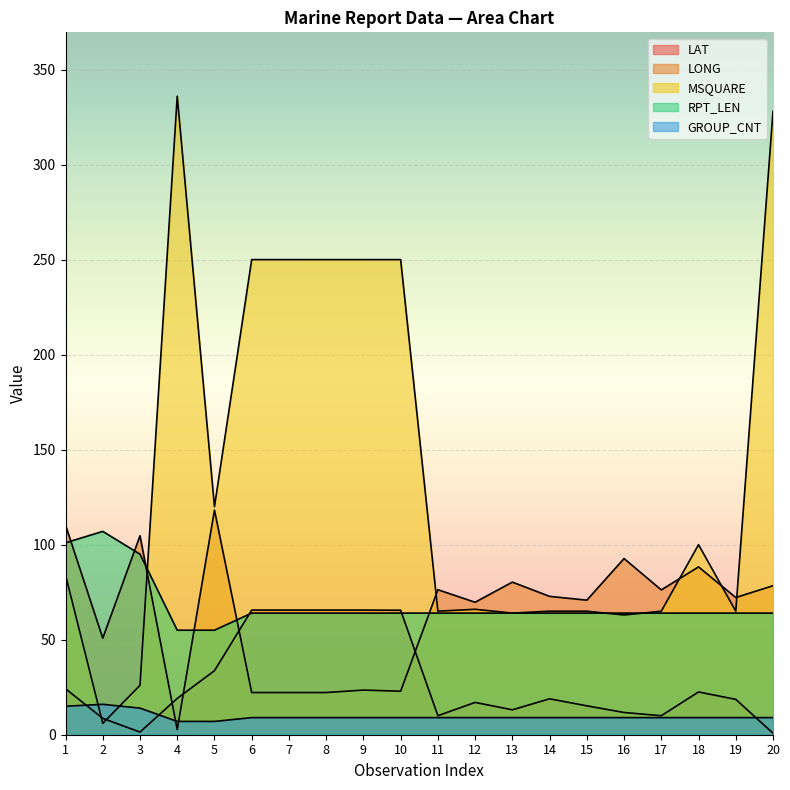

What is the value of the RPT_LEN point at the 7th from the left?

64.0